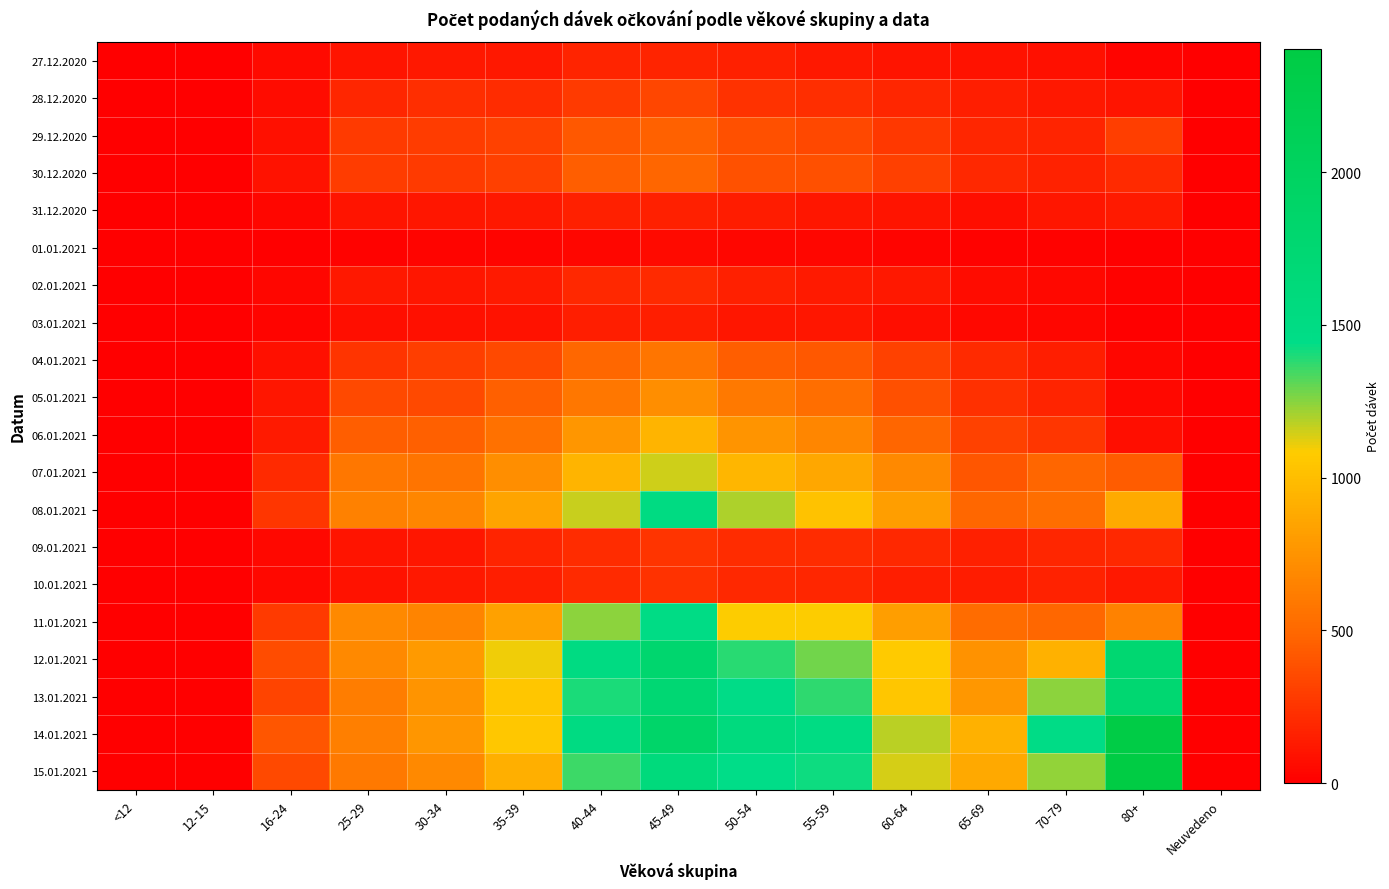

Reading left to right, list all the values displayed in this chart.

27.12.2020: <12=0	12-15=0	16-24=48	25-29=100	30-34=115	35-39=120	40-44=170	45-49=171	50-54=158	55-59=116	60-64=100	65-69=85	70-79=78	80+=27	Neuvedeno=0
28.12.2020: <12=0	12-15=0	16-24=59	25-29=186	30-34=225	35-39=209	40-44=276	45-49=337	50-54=240	55-59=224	60-64=184	65-69=143	70-79=117	80+=103	Neuvedeno=0
29.12.2020: <12=0	12-15=0	16-24=82	25-29=275	30-34=286	35-39=318	40-44=415	45-49=464	50-54=382	55-59=339	60-64=263	65-69=184	70-79=170	80+=291	Neuvedeno=0
30.12.2020: <12=0	12-15=0	16-24=89	25-29=288	30-34=277	35-39=306	40-44=442	45-49=485	50-54=393	55-59=377	60-64=308	65-69=188	70-79=164	80+=199	Neuvedeno=0
31.12.2020: <12=0	12-15=0	16-24=37	25-29=98	30-34=110	35-39=118	40-44=156	45-49=158	50-54=133	55-59=108	60-64=94	65-69=68	70-79=108	80+=123	Neuvedeno=0
01.01.2021: <12=0	12-15=0	16-24=7	25-29=12	30-34=20	35-39=25	40-44=37	45-49=50	50-54=35	55-59=32	60-64=22	65-69=16	70-79=10	80+=3	Neuvedeno=0
02.01.2021: <12=0	12-15=0	16-24=29	25-29=113	30-34=110	35-39=125	40-44=193	45-49=206	50-54=152	55-59=125	60-64=113	65-69=60	70-79=43	80+=14	Neuvedeno=0
03.01.2021: <12=0	12-15=0	16-24=23	25-29=66	30-34=84	35-39=92	40-44=144	45-49=147	50-54=111	55-59=107	60-64=70	65-69=42	70-79=36	80+=5	Neuvedeno=0
04.01.2021: <12=0	12-15=0	16-24=77	25-29=249	30-34=292	35-39=353	40-44=497	45-49=574	50-54=446	55-59=418	60-64=315	65-69=206	70-79=146	80+=35	Neuvedeno=0
05.01.2021: <12=0	12-15=0	16-24=105	25-29=349	30-34=352	35-39=455	40-44=591	45-49=718	50-54=596	55-59=527	60-64=380	65-69=234	70-79=175	80+=44	Neuvedeno=0
06.01.2021: <12=0	12-15=0	16-24=128	25-29=447	30-34=453	35-39=547	40-44=765	45-49=941	50-54=755	55-59=675	60-64=487	65-69=317	70-79=258	80+=73	Neuvedeno=0
07.01.2021: <12=0	12-15=0	16-24=202	25-29=590	30-34=565	35-39=717	40-44=946	45-49=1150	50-54=949	55-59=868	60-64=687	65-69=409	70-79=482	80+=433	Neuvedeno=0
08.01.2021: <12=0	12-15=0	16-24=260	25-29=640	30-34=669	35-39=853	40-44=1159	45-49=1518	50-54=1201	55-59=1024	60-64=816	65-69=496	70-79=530	80+=884	Neuvedeno=0
09.01.2021: <12=0	12-15=0	16-24=46	25-29=97	30-34=109	35-39=173	40-44=207	45-49=248	50-54=214	55-59=209	60-64=191	65-69=157	70-79=184	80+=194	Neuvedeno=0
10.01.2021: <12=0	12-15=0	16-24=46	25-29=91	30-34=118	35-39=143	40-44=203	45-49=235	50-54=190	55-59=186	60-64=150	65-69=137	70-79=160	80+=115	Neuvedeno=0
11.01.2021: <12=0	12-15=0	16-24=281	25-29=693	30-34=666	35-39=835	40-44=1247	45-49=1480	50-54=1088	55-59=1084	60-64=814	65-69=517	70-79=495	80+=657	Neuvedeno=0
12.01.2021: <12=0	12-15=0	16-24=365	25-29=690	30-34=797	35-39=1099	40-44=1524	45-49=1811	50-54=1382	55-59=1285	60-64=1075	65-69=743	70-79=925	80+=1762	Neuvedeno=0
13.01.2021: <12=0	12-15=0	16-24=327	25-29=623	30-34=760	35-39=1048	40-44=1399	45-49=1736	50-54=1450	55-59=1376	60-64=1043	65-69=779	70-79=1241	80+=1758	Neuvedeno=0
14.01.2021: <12=0	12-15=0	16-24=411	25-29=636	30-34=764	35-39=1054	40-44=1520	45-49=1867	50-54=1575	55-59=1499	60-64=1182	65-69=920	70-79=1461	80+=2368	Neuvedeno=0
15.01.2021: <12=0	12-15=0	16-24=353	25-29=595	30-34=690	35-39=917	40-44=1352	45-49=1601	50-54=1440	55-59=1425	60-64=1139	65-69=873	70-79=1233	80+=2403	Neuvedeno=0